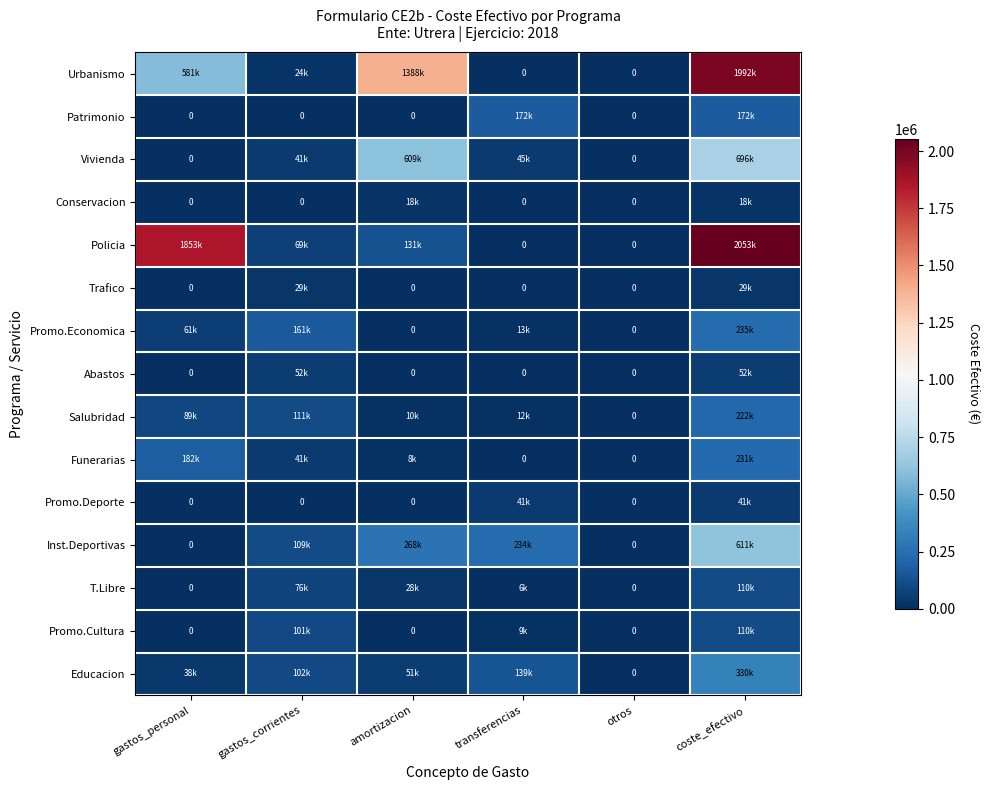

At which label does Conservacion reach its minimum?

gastos_personal